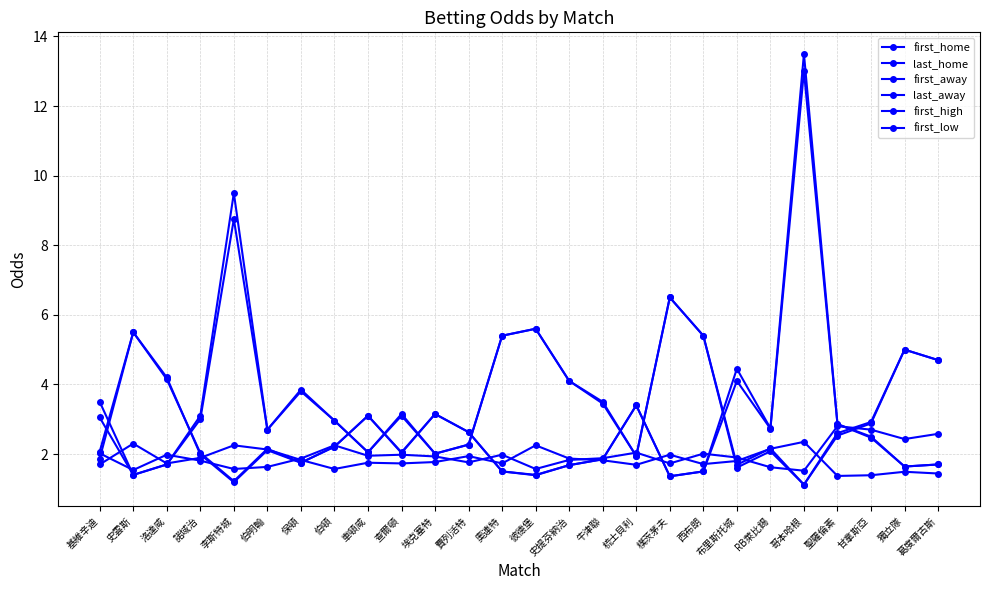

How many distinct data groups are displayed?

6